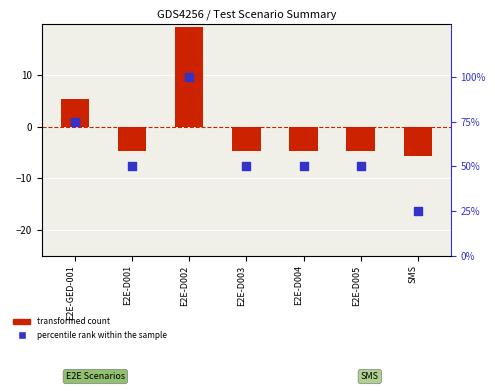

At which category is the sum across all series the highest?

E2E-D002